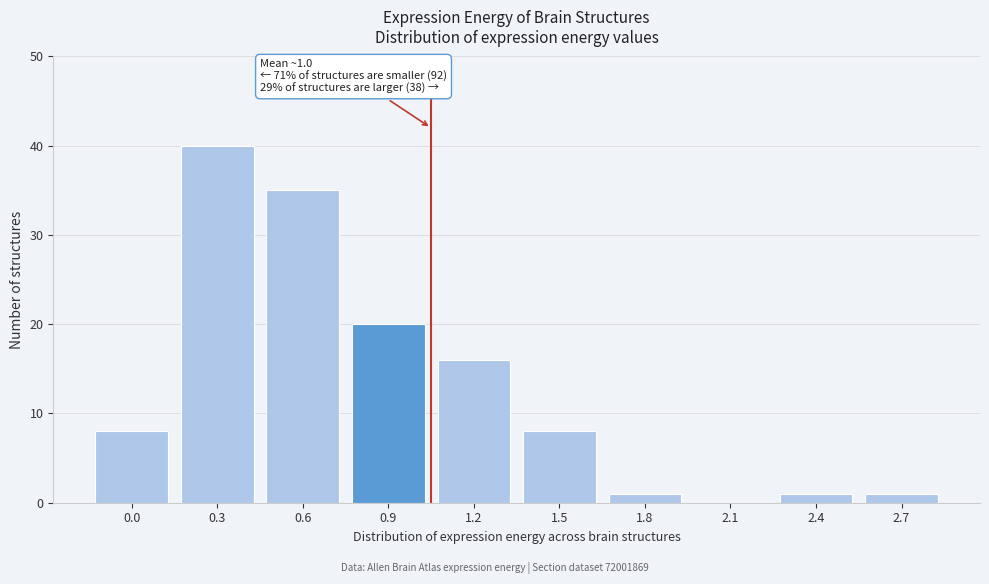

Reading left to right, list all the values displayed in this chart.

0.0=8	0.3=40	0.6=35	0.9=20	1.2=16	1.5=8	1.8=1	2.1=0	2.4=1	2.7=1